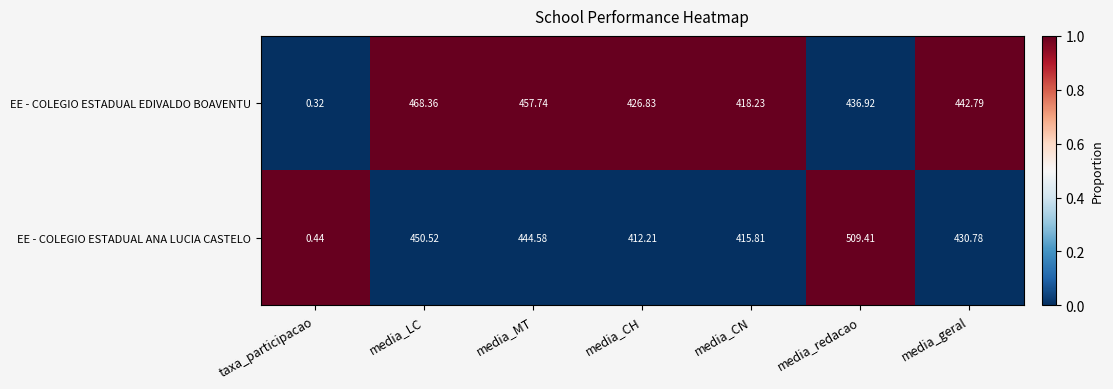

What is the total value across all series at media_LC?

918.9